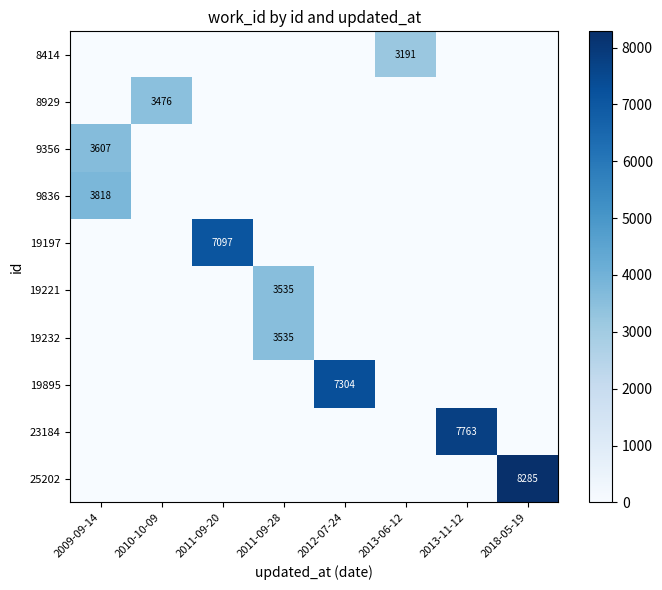

The value of 19221 at 2011-09-28 is 3535. True or false?

True